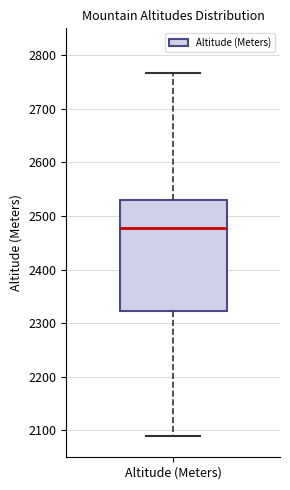

Read this box plot against the y-axis: the position of the median line, the range covered by the box, and the ends of both whiskers. The values are not printed on the chart, so give them approximately, as read against the axis.

median 2480, box 2320 to 2530, whiskers 2090 to 2770